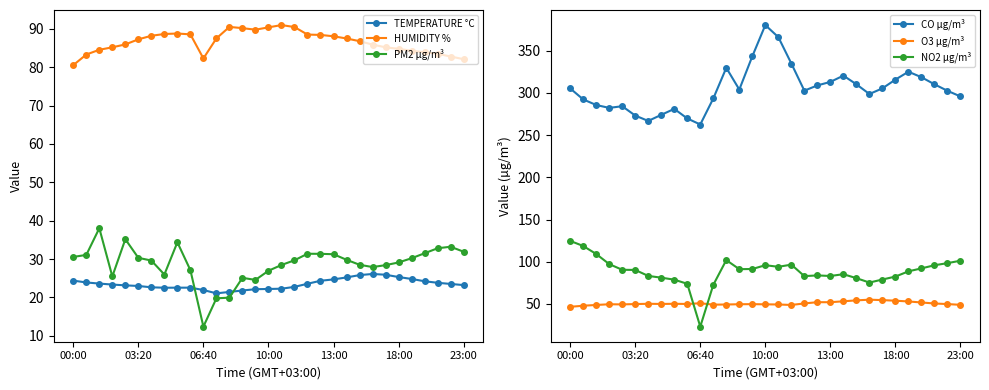

True or false: PM2 µg/m³ and TEMPERATURE °C cross at least once.

True